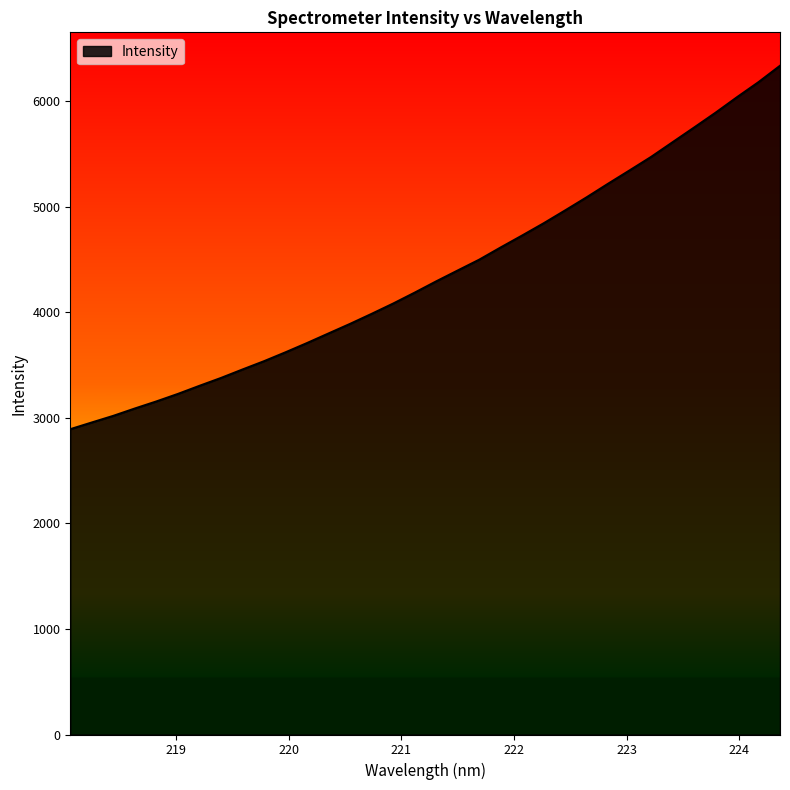

What is the sum of all values?

148544.3